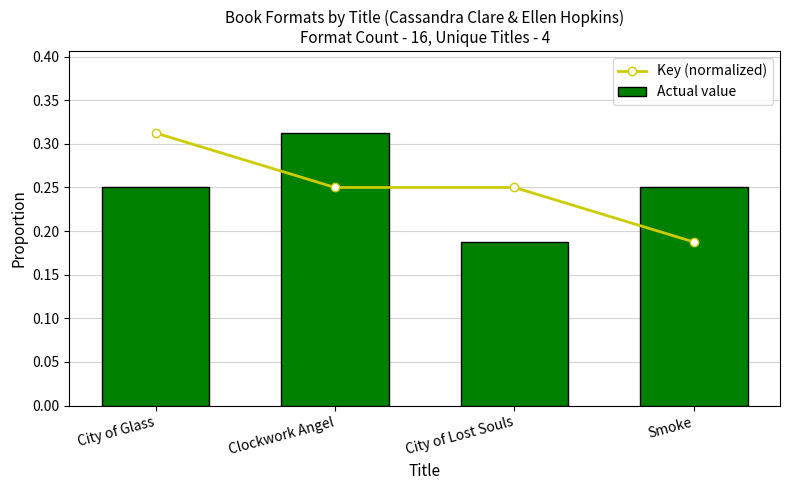

What is the difference between the maximum and minimum values in the Actual value series?

0.1